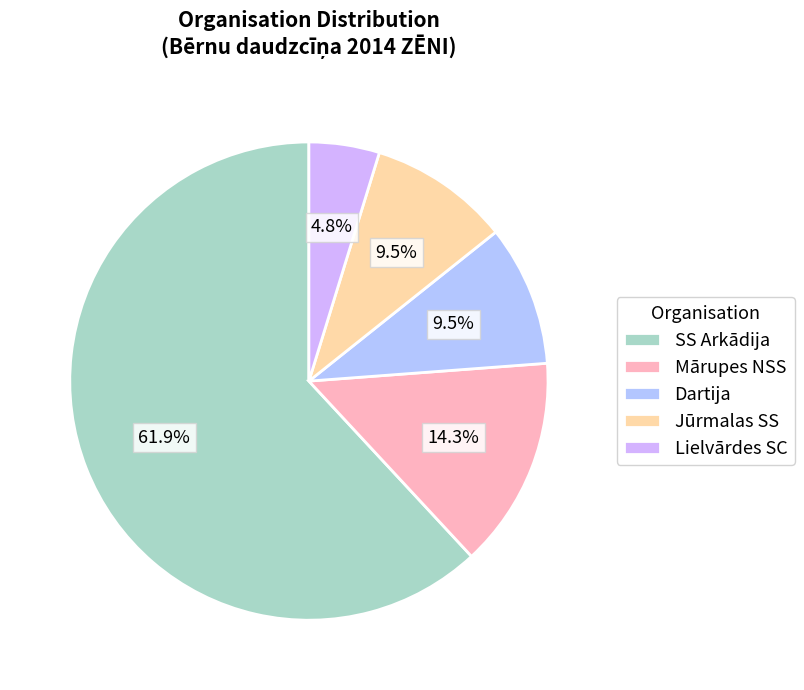

To the nearest percent, what is the difference between the largest and smallest slice percentages?

57%